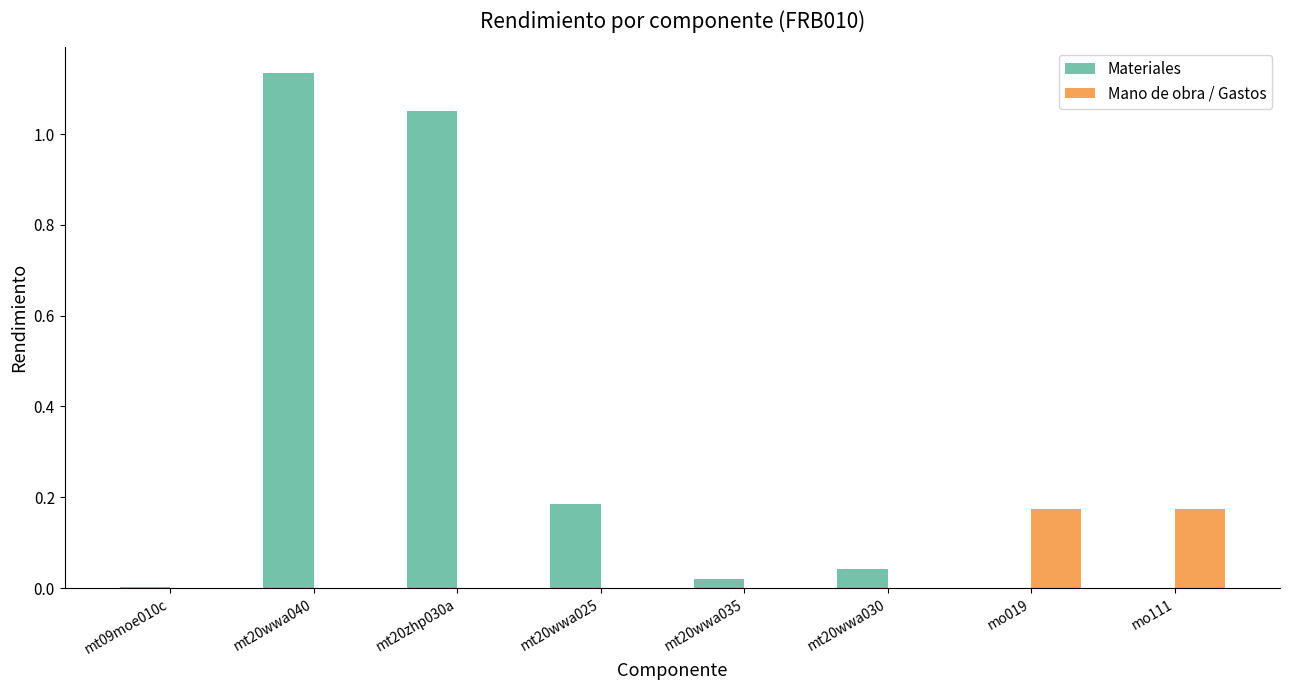

What are all the series names shown in the legend?

Materiales, Mano de obra / Gastos